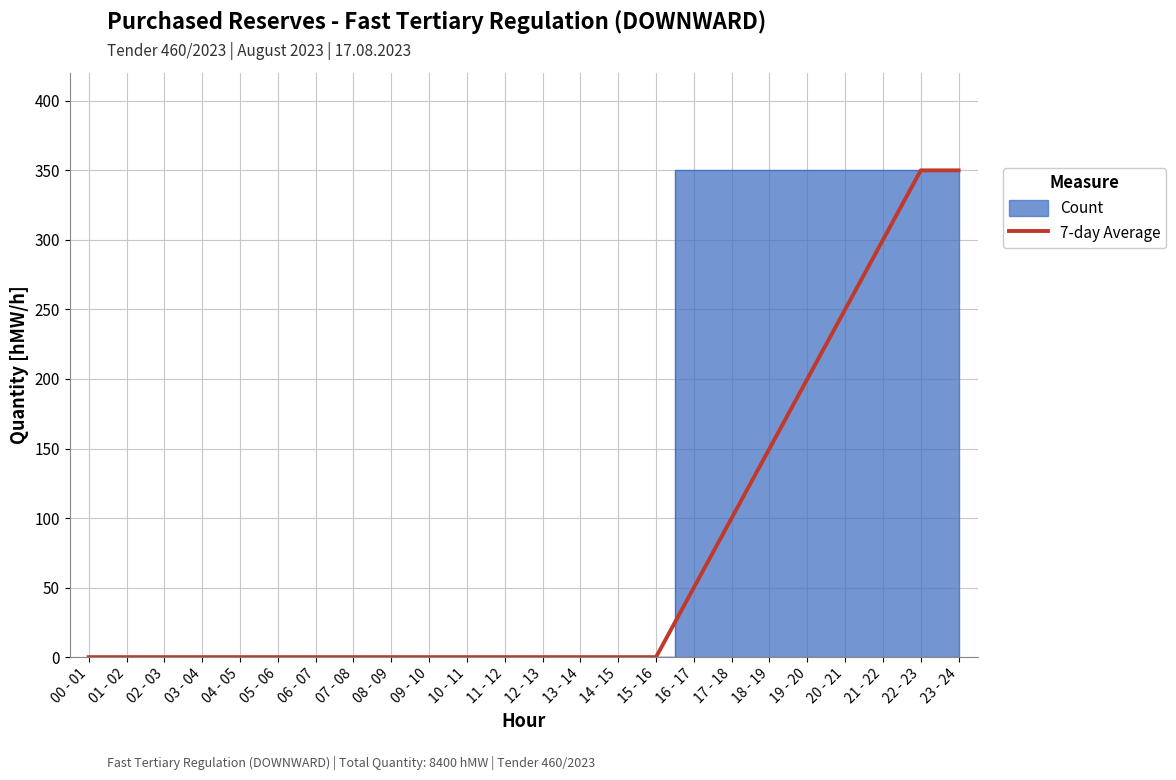

True or false: the data has more than 1 interior local peaks.

False